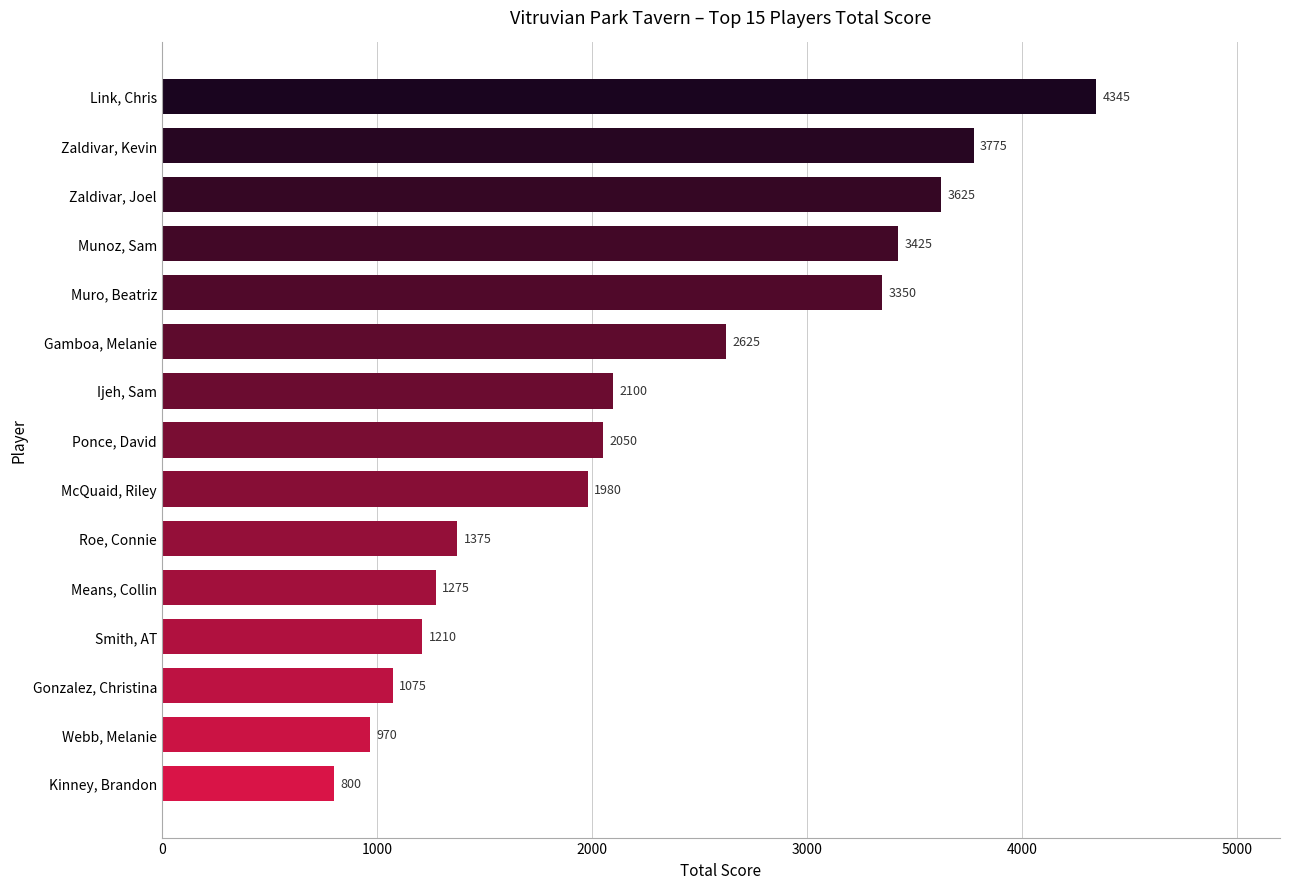

What is the sum of all values?

33980